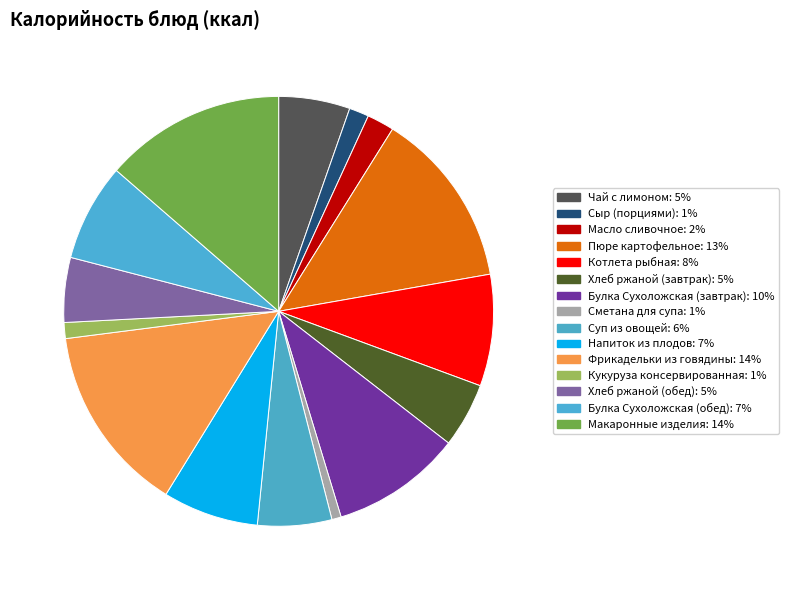

Count the number of slices in the pie.

15